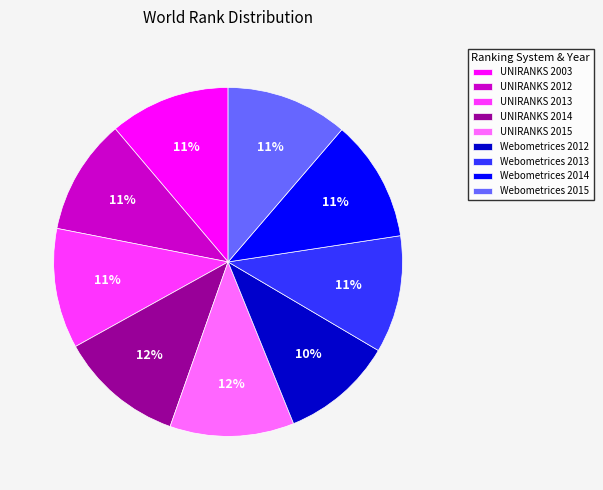

Does any single category account for the majority?

No